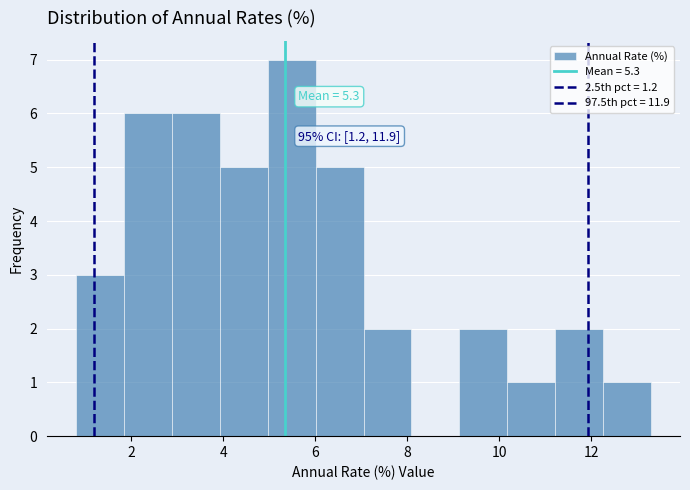

Which range on the x-axis has the tallest bar?

5.0 to 6.0